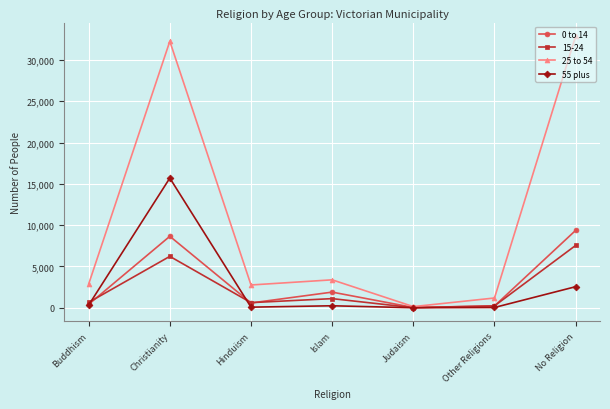

At which category is the sum across all series the highest?

Christianity